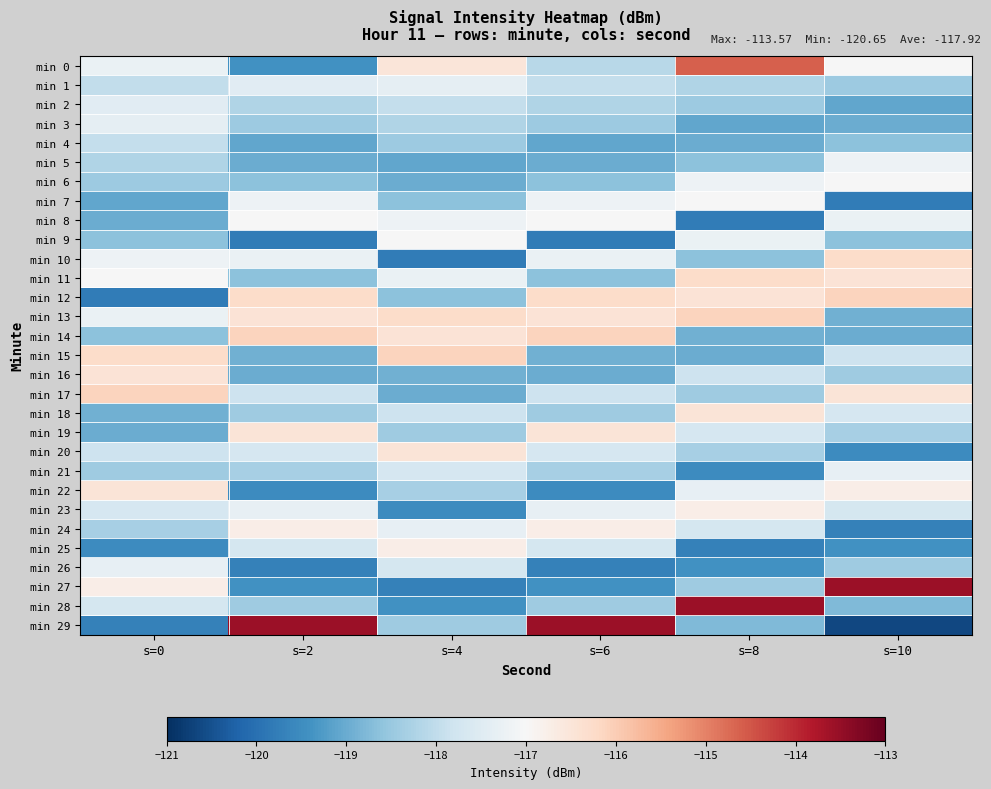

At which category does the chart reach its peak across all series?

s=10